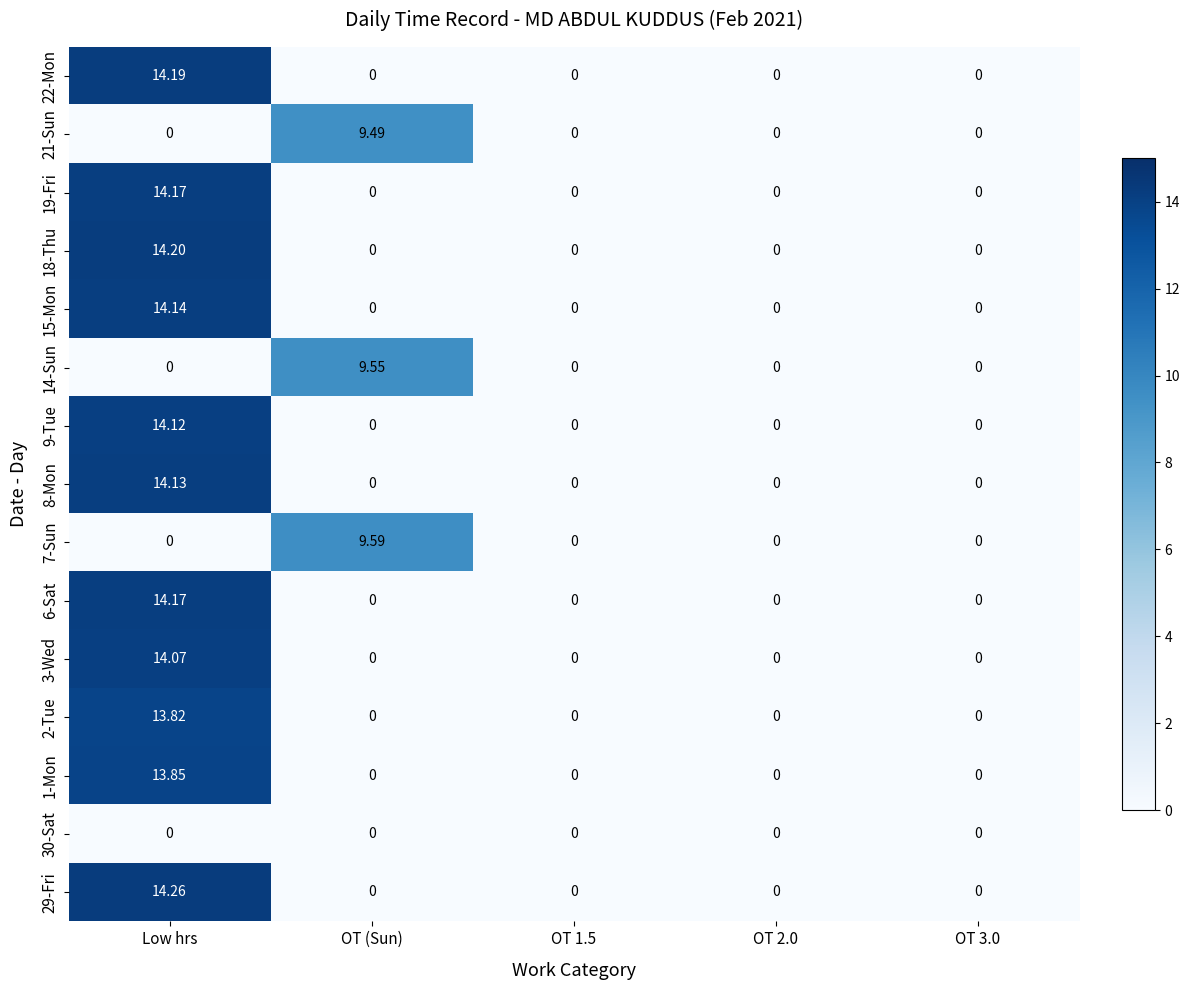

Is the value of 30-Sat at OT 2.0 greater than the value of 21-Sun at OT (Sun)?

No